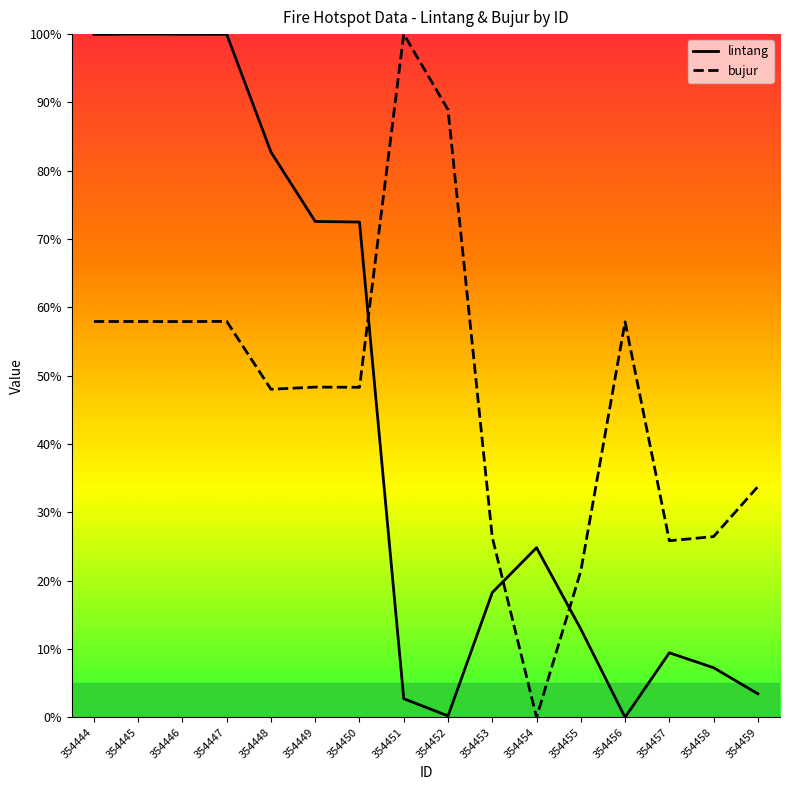

What is the sum of the lintang values at 354446 and 354448?

182.7